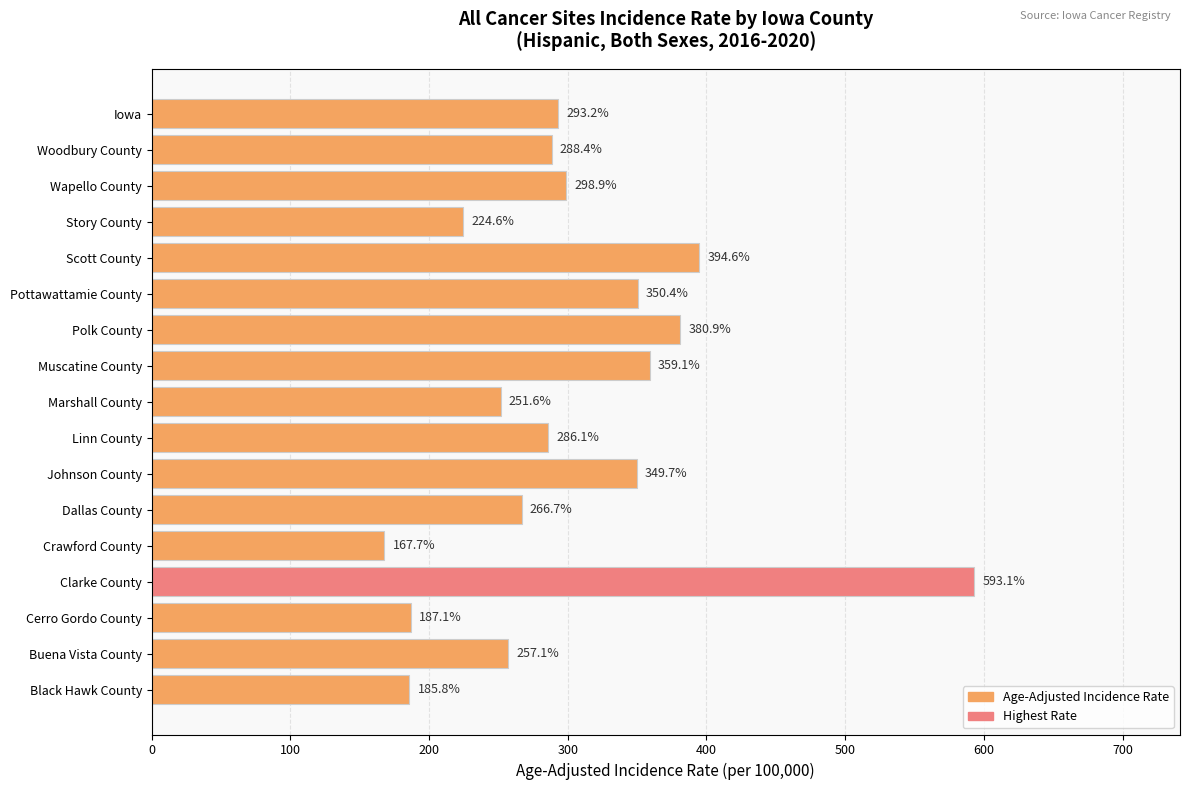

What is the value of the 5th bar from the top?

394.6